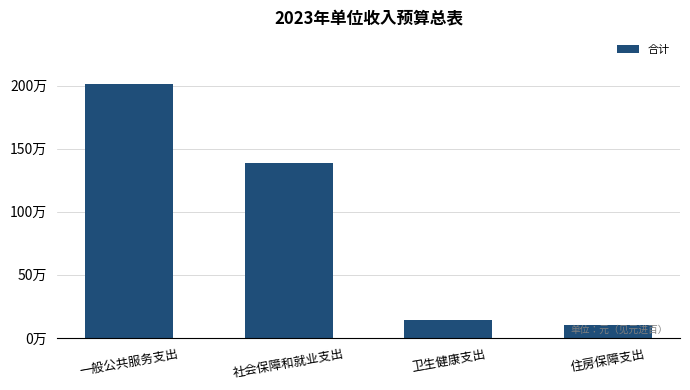

What is the smallest value displayed?

101000